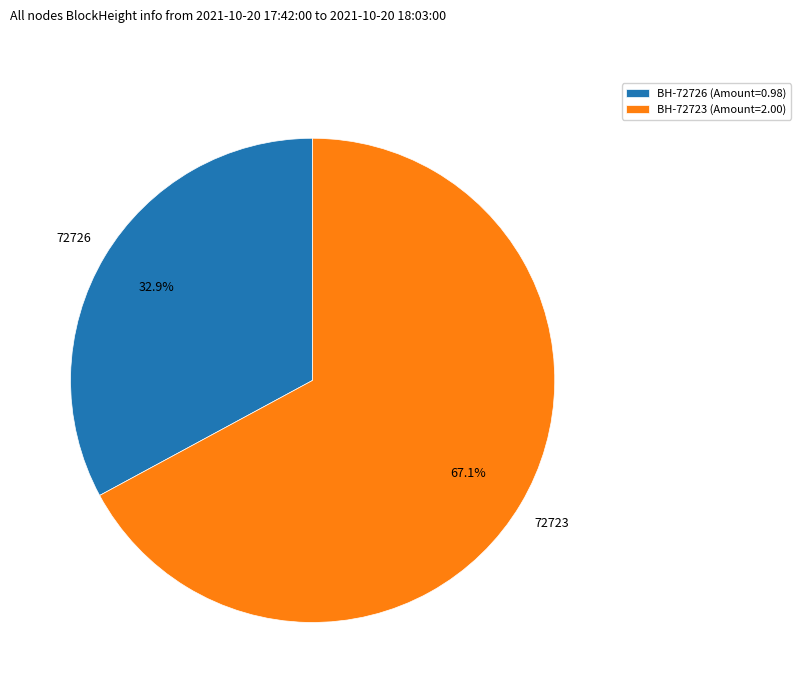

Rank the categories by value from highest to lowest.

BH-72723 (Amount=2.00), BH-72726 (Amount=0.98)